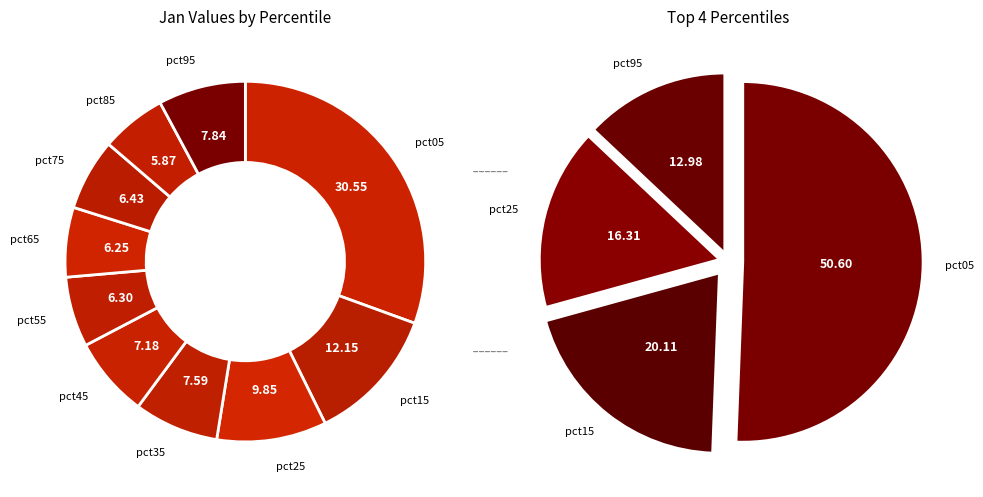

To the nearest percent, what is the average slice percentage?

10%